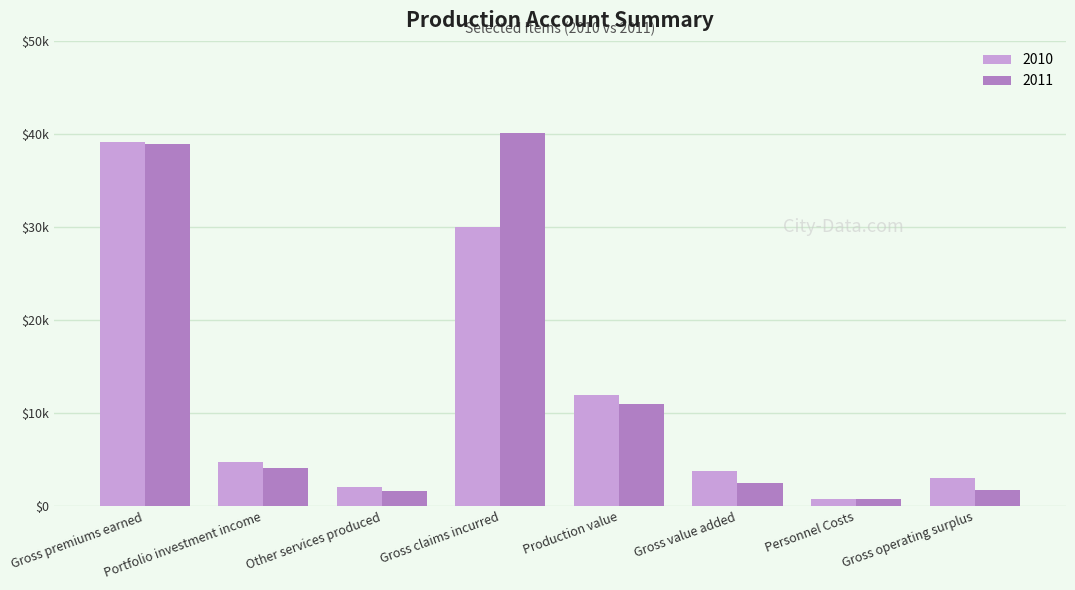

What are all the series names shown in the legend?

2010, 2011